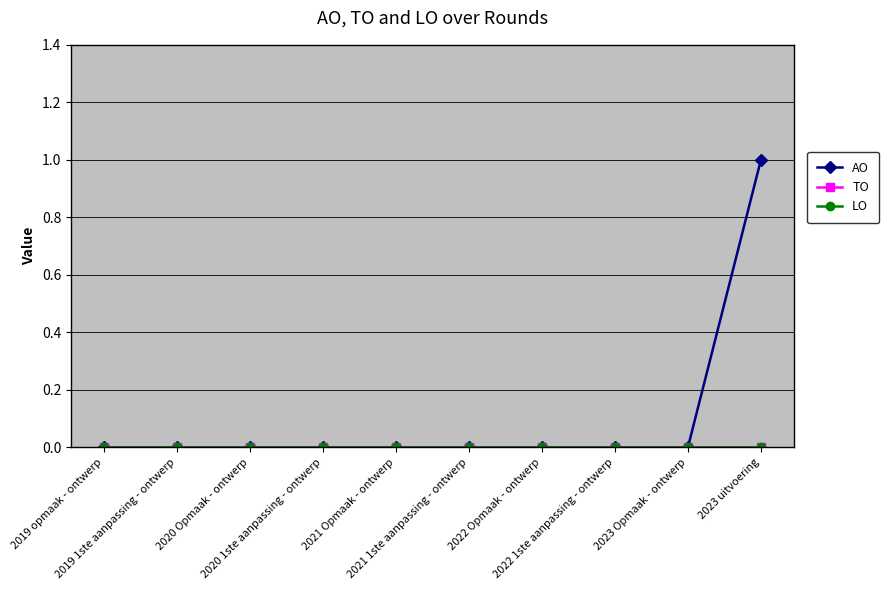

Between 2019 1ste aanpassing - ontwerp and 2022 1ste aanpassing - ontwerp, which is larger?

2019 1ste aanpassing - ontwerp